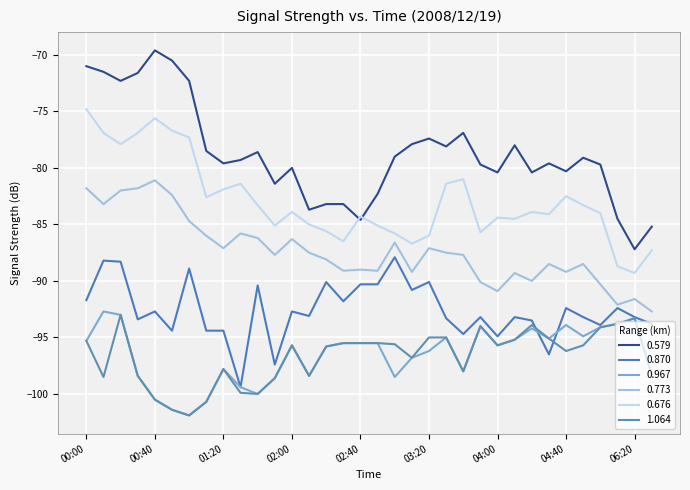

True or false: 1.064 and 0.676 intersect in this chart.

False